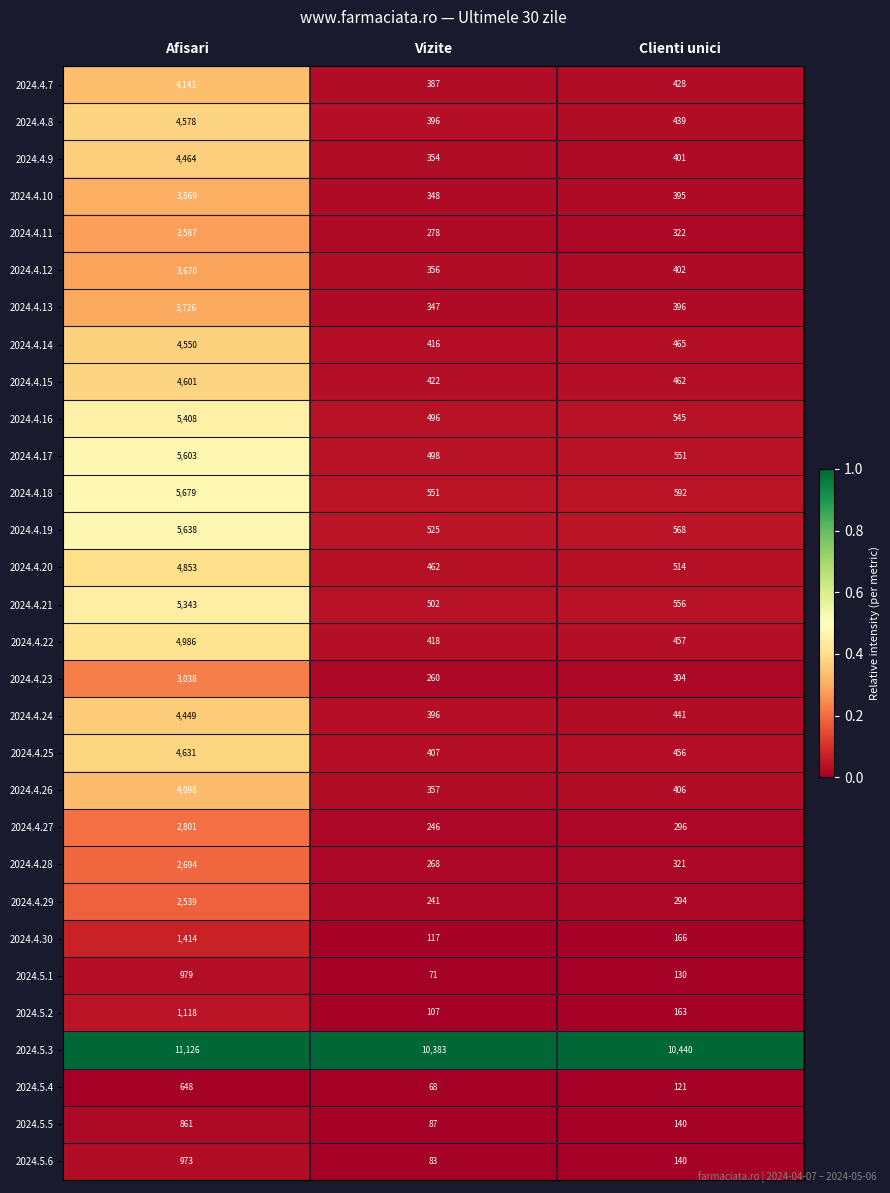

What is the sum of the 2024.4.19 values at Afisari and Clienti unici?

6206